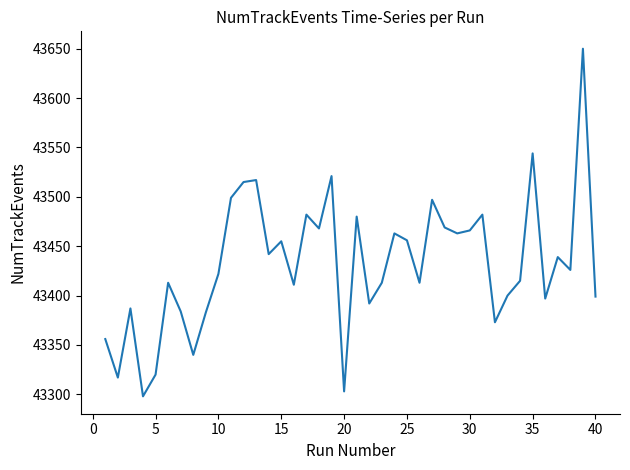

What is the smallest value displayed?

43298